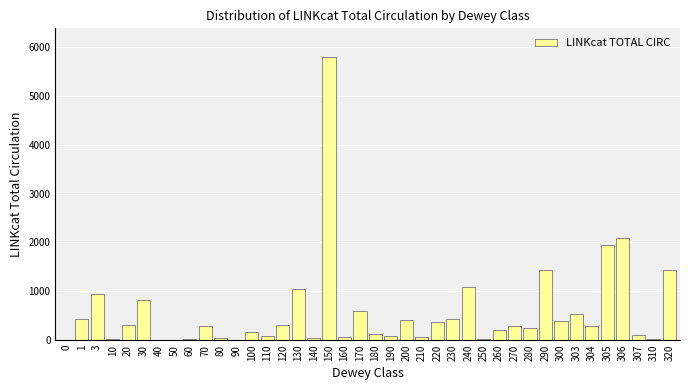

Is it true that the value at 40 is 0?

True